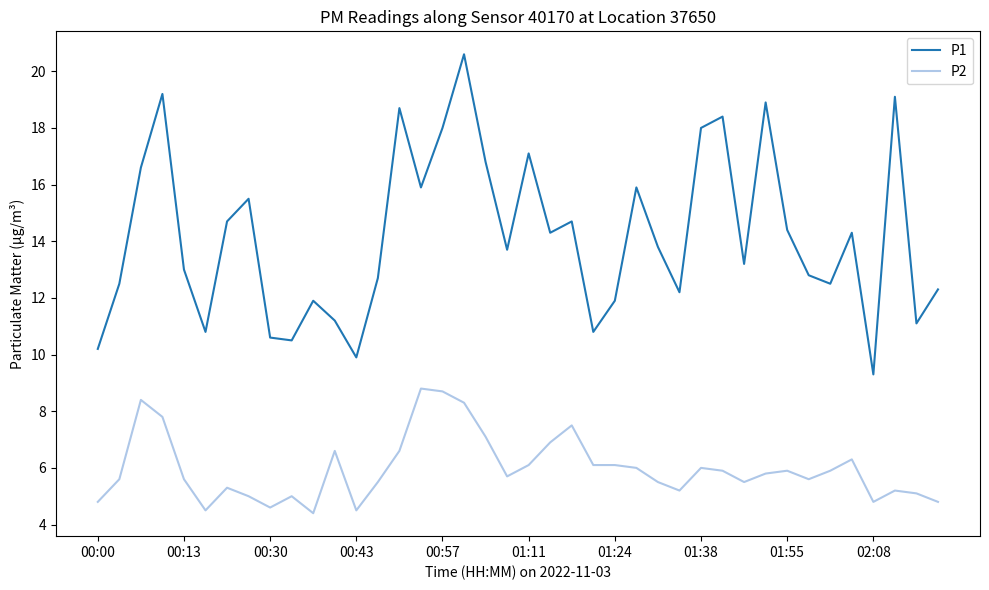

True or false: P1 and P2 cross at least once.

False